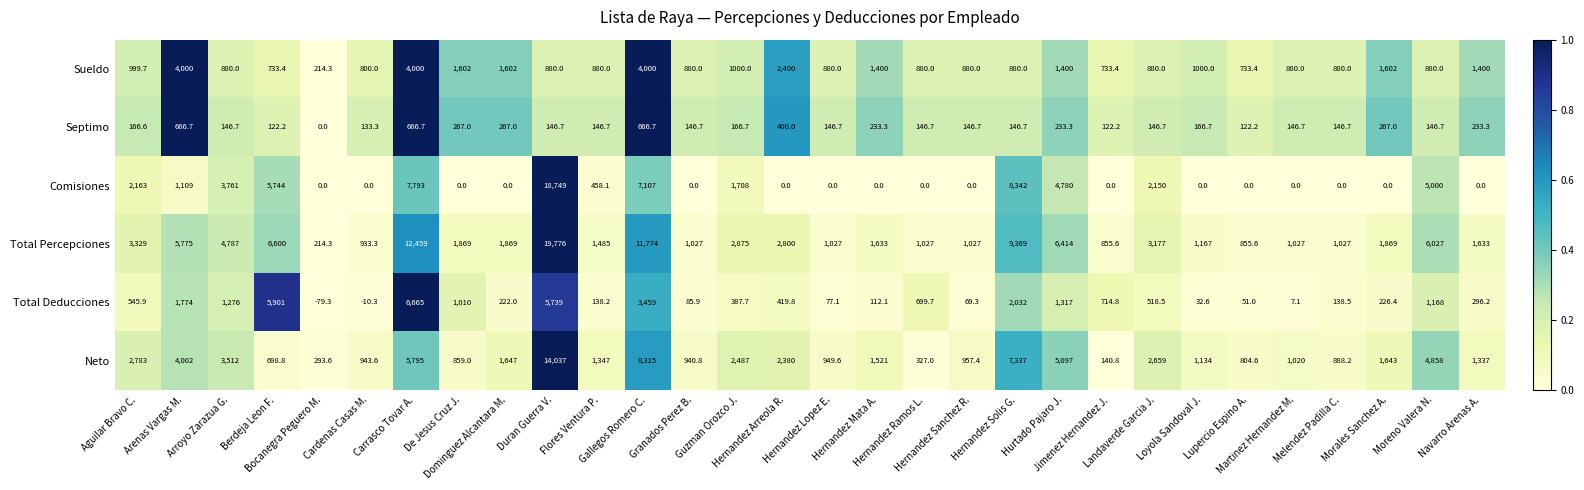

Rank the series by their maximum value, from highest to lowest.

Total Percepciones, Comisiones, Neto, Total Deducciones, Sueldo, Septimo